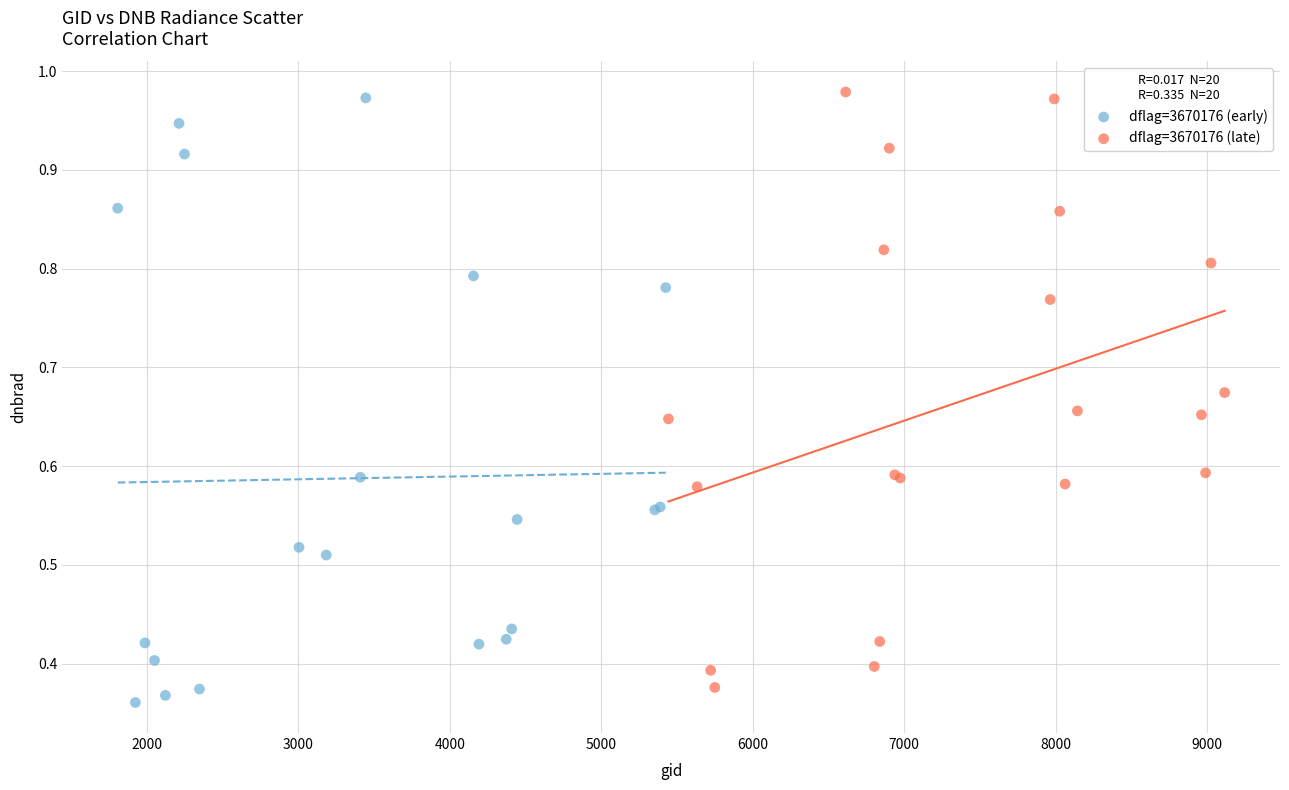

What are all the series names shown in the legend?

dflag=3670176 (early), dflag=3670176 (late)